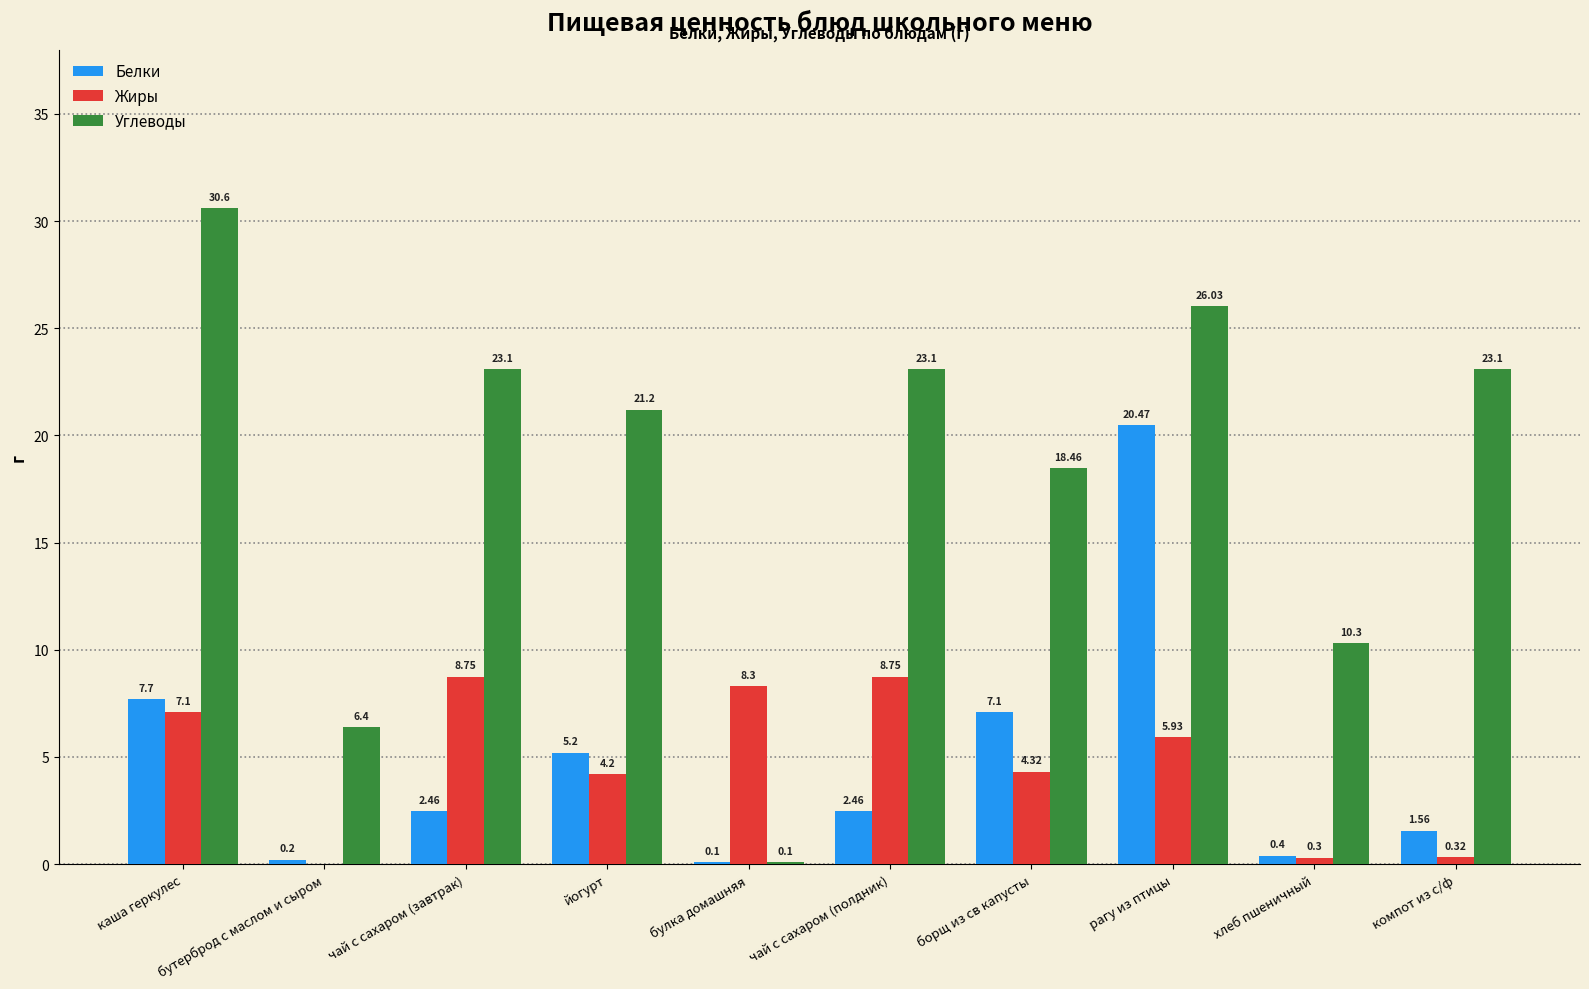

Which series changed the most between бутерброд с маслом и сыром and чай с сахаром (полдник)?

Углеводы